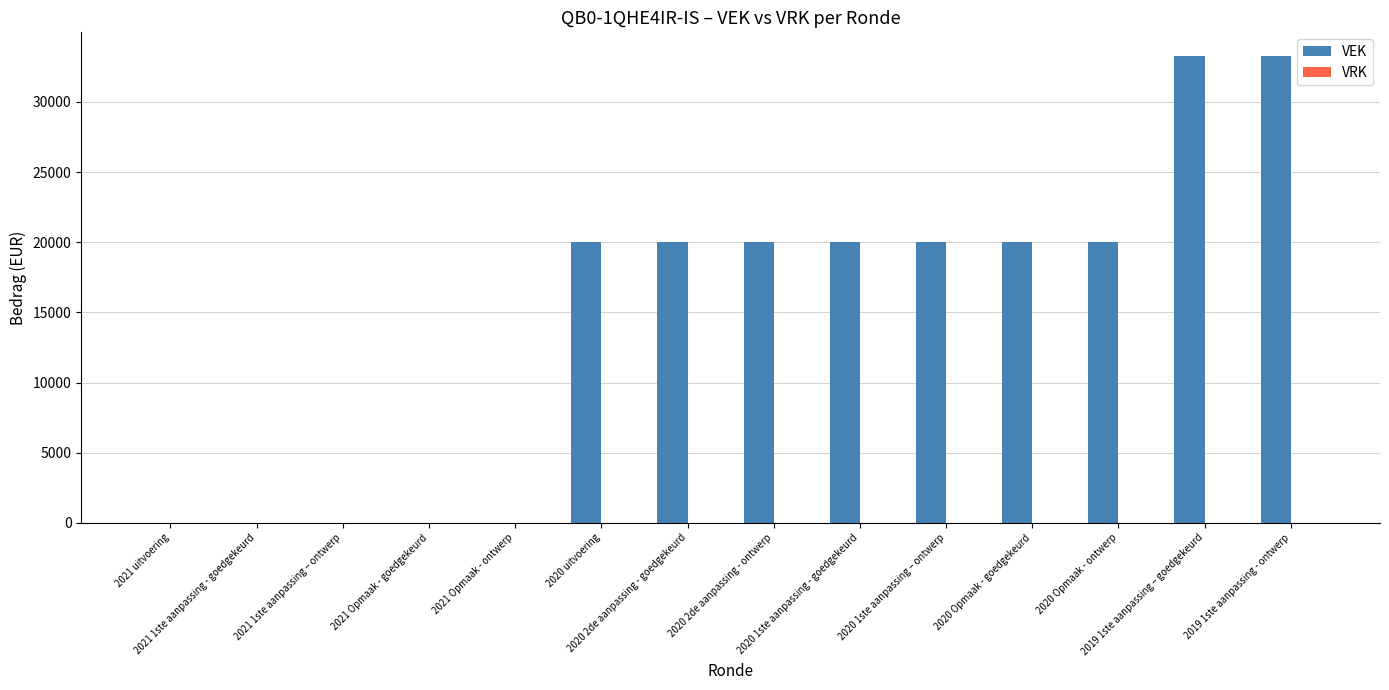

What is the greatest value displayed?

33300